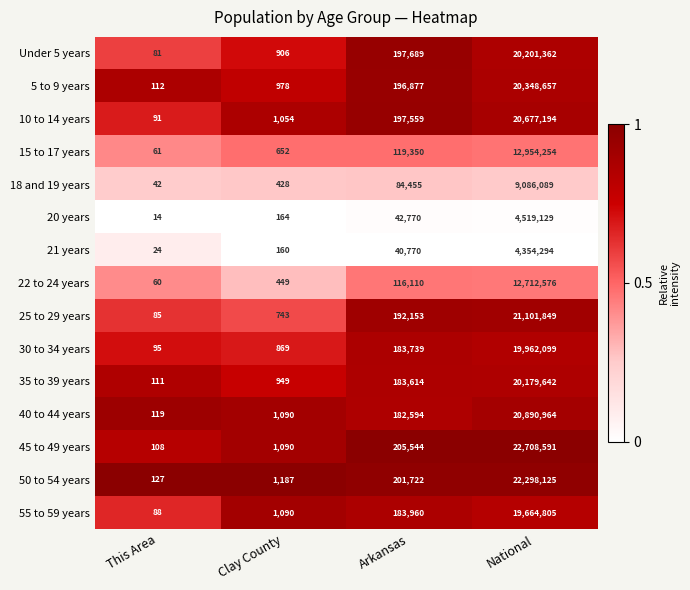

Which series has the widest spread of values?

45 to 49 years